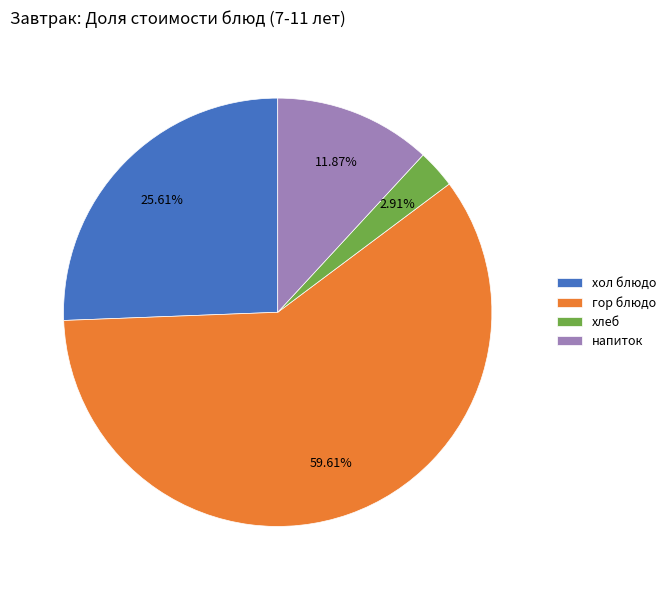

To the nearest percent, what portion does хол блюдо represent?

26%